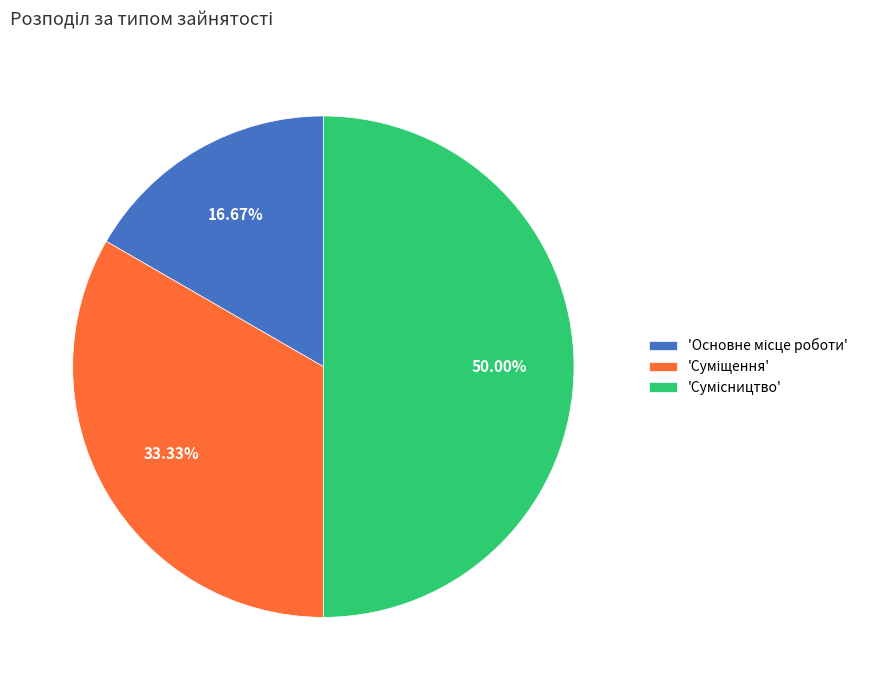

How many segments does this pie chart have?

3